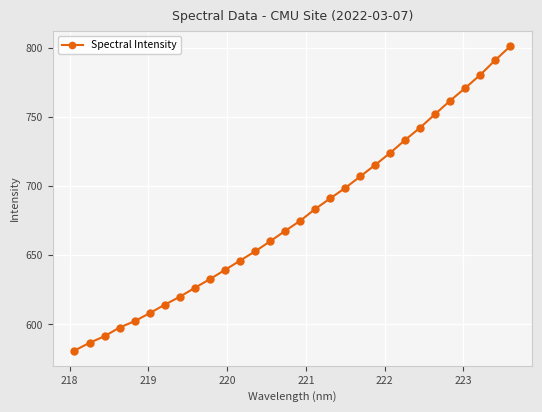

Reading left to right, transcribe all the data shown in this chart.

581.0	586.6	591.4	597.7	602.3	608.1	614.2	619.9	626.4	632.7	639.4	646.1	652.8	660.0	667.6	674.9	683.5	691.1	698.7	707.1	715.5	724.2	733.6	742.5	752.4	762.1	771.2	780.7	791.4	801.5